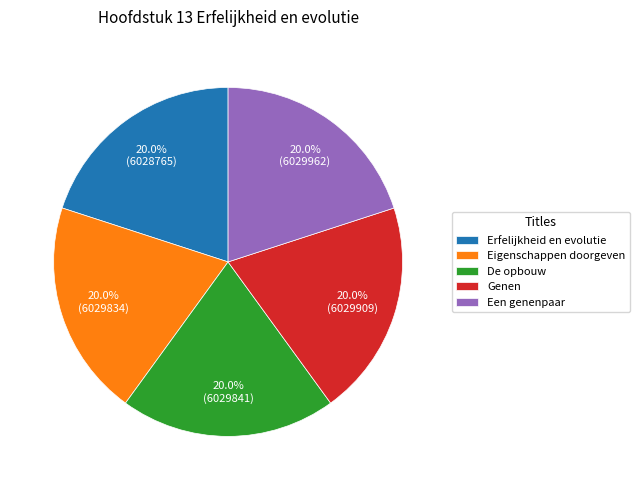

How many segments does this pie chart have?

5